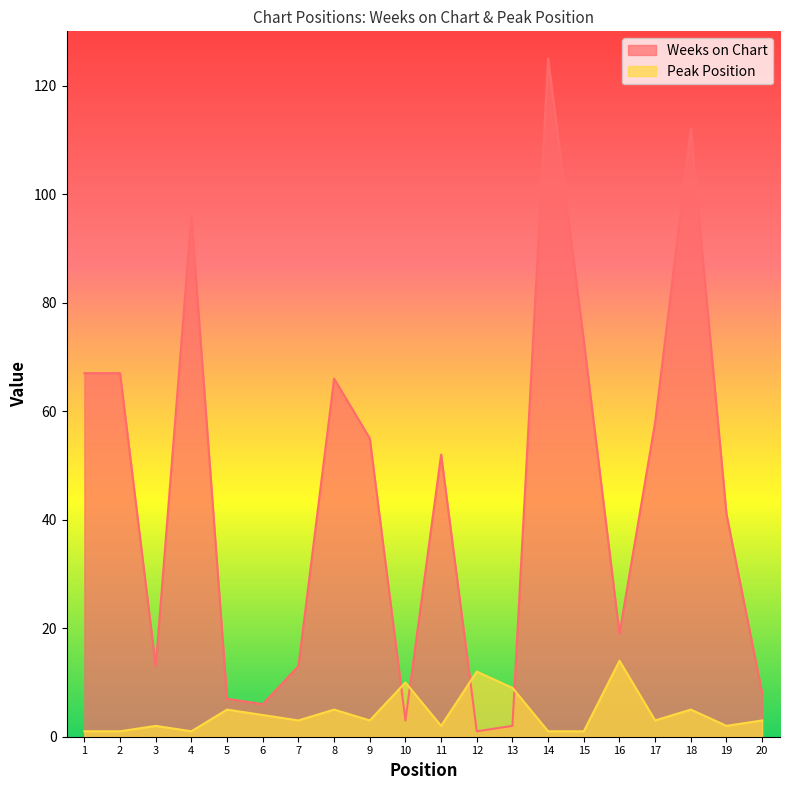

List the labels in order of Peak Position value, smallest first.

1, 2, 4, 14, 15, 3, 11, 19, 7, 9, 17, 20, 6, 5, 8, 18, 13, 10, 12, 16